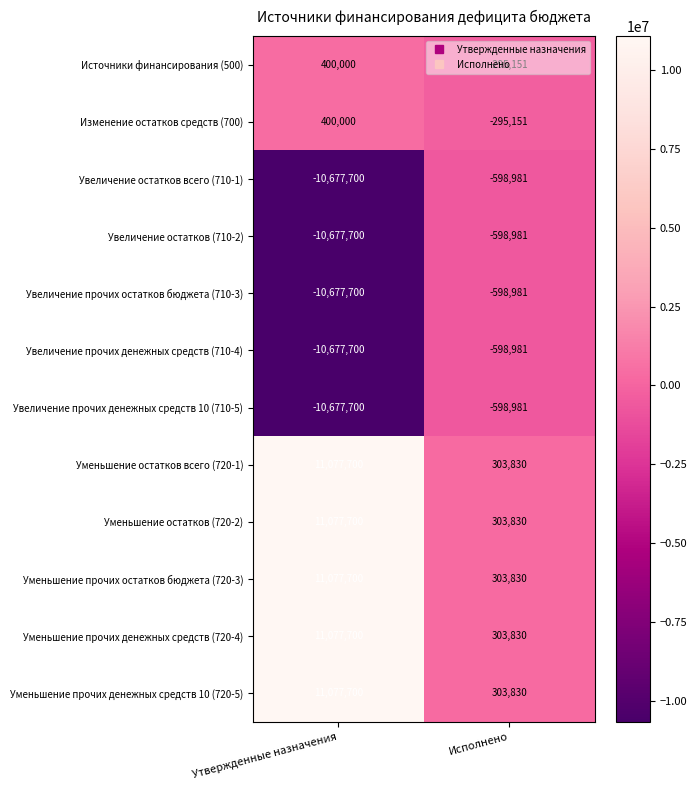

What is the minimum value shown in the chart?

-10677700